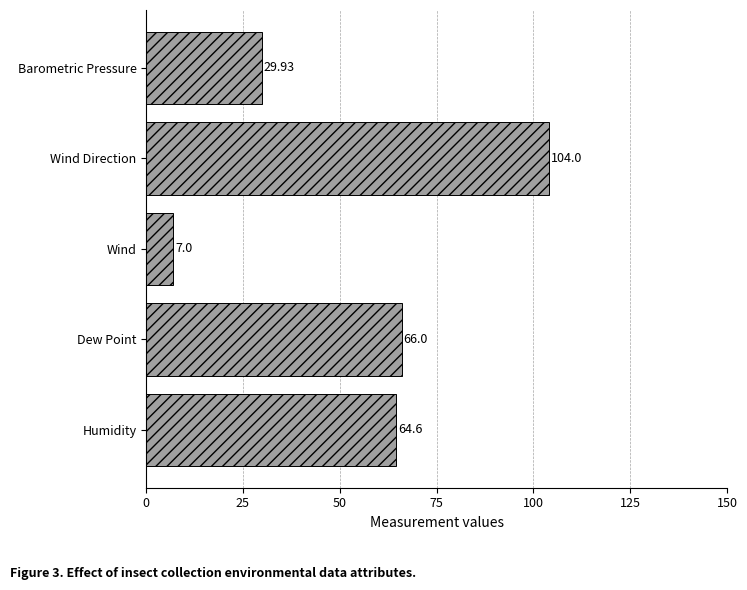

What is the greatest value displayed?

104.0